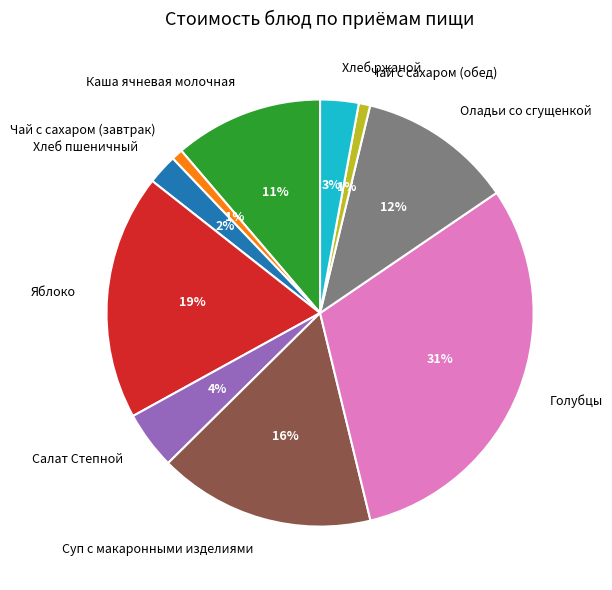

Is there a majority slice in this chart?

No